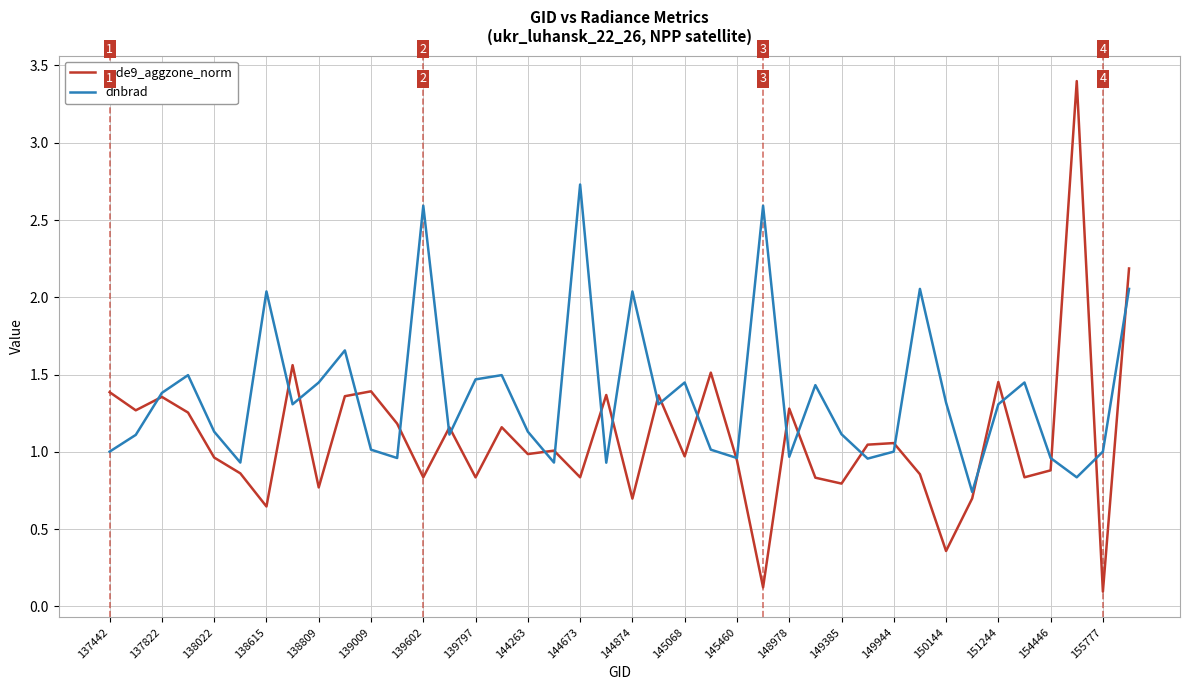

Which series has the largest range (max minus min)?

rade9_aggzone_norm